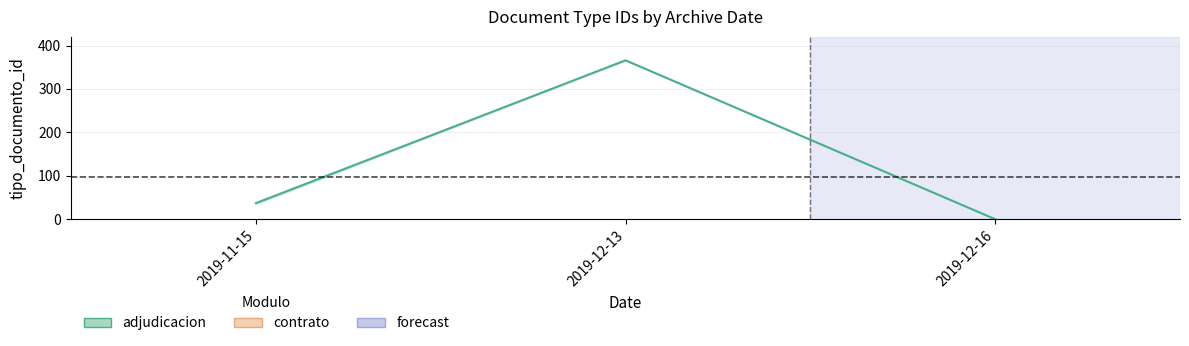

Which series has the largest range (max minus min)?

adjudicacion